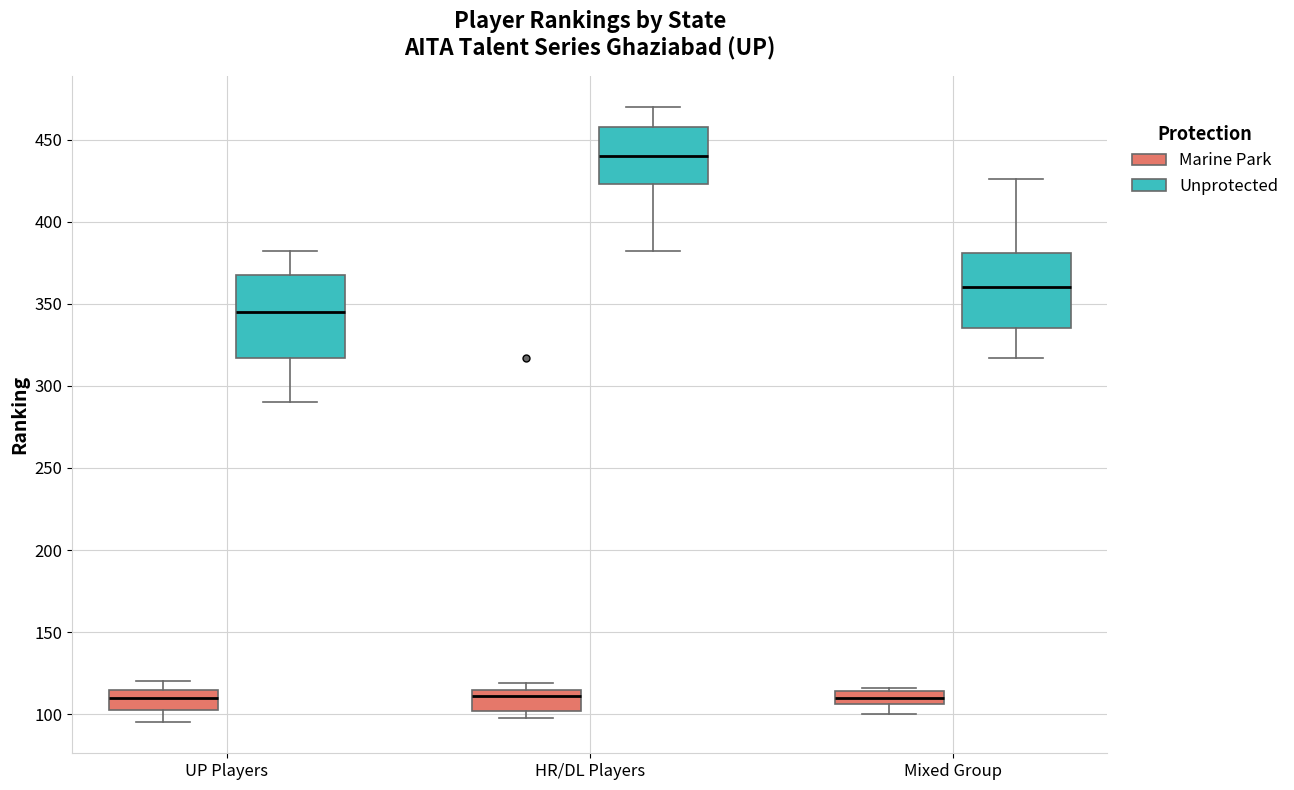

Reading left to right, read every box against the y-axis: the position of its median line, the range the box covers, and the ends of its whiskers. The values are not printed on the chart, so give them approximately, as read against the axis.

UP Players (Marine Park): median 110, box 105 to 115, whiskers 95 to 120
UP Players (Unprotected): median 345, box 315 to 370, whiskers 290 to 380
HR/DL Players (Marine Park): median 110, box 100 to 115, whiskers 100 (just below the box's lower edge) to 120
HR/DL Players (Unprotected): median 440, box 425 to 460, whiskers 380 to 470
Mixed Group (Marine Park): median 110, box 105 to 115, whiskers 100 to 115 (just above the box's upper edge)
Mixed Group (Unprotected): median 360, box 335 to 380, whiskers 315 to 425